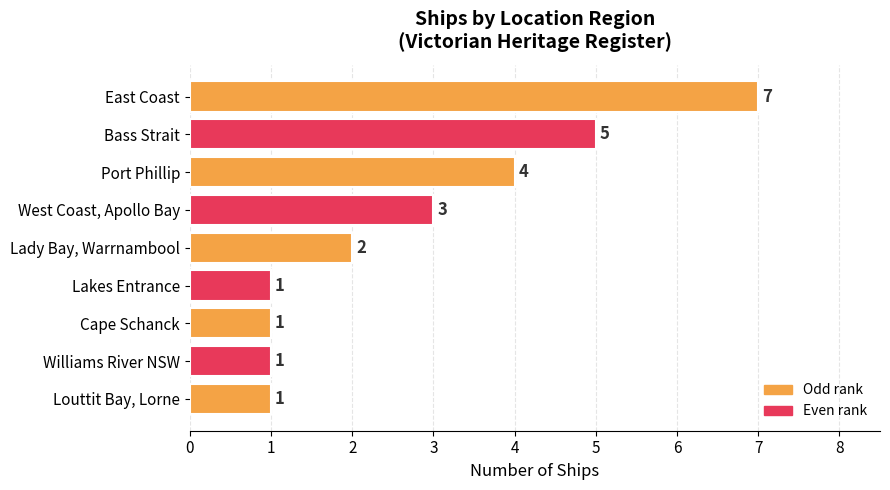

What is the label of the 4th bar from the bottom?

Lakes Entrance